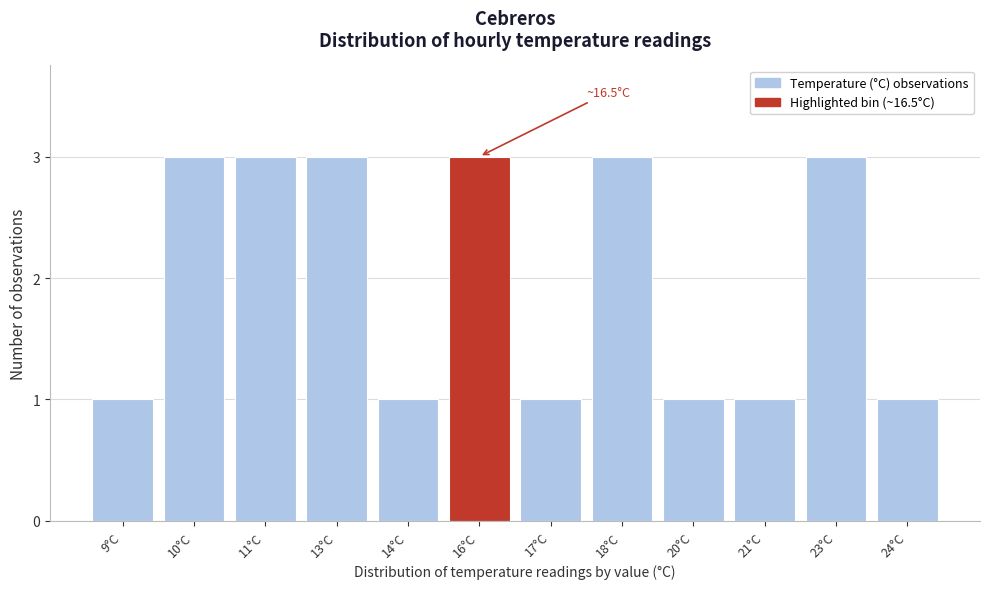

Reading right to left, extract all data points from this chart.

24°C=1	23°C=3	21°C=1	20°C=1	18°C=3	17°C=1	16°C=3	14°C=1	13°C=3	11°C=3	10°C=3	9°C=1